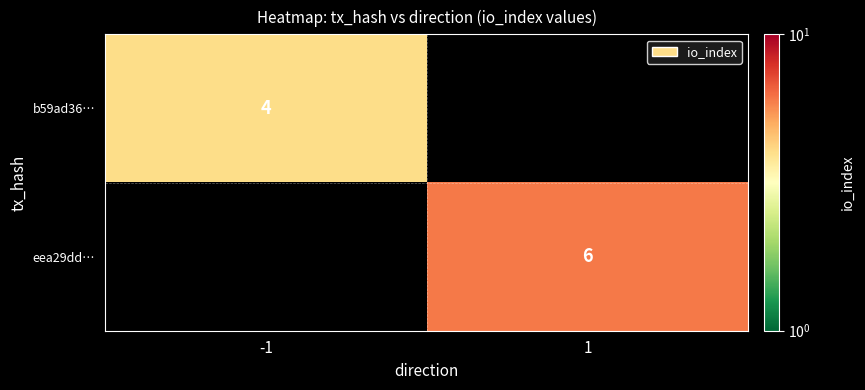

The value of eea29dd… at 1 is 6. True or false?

True